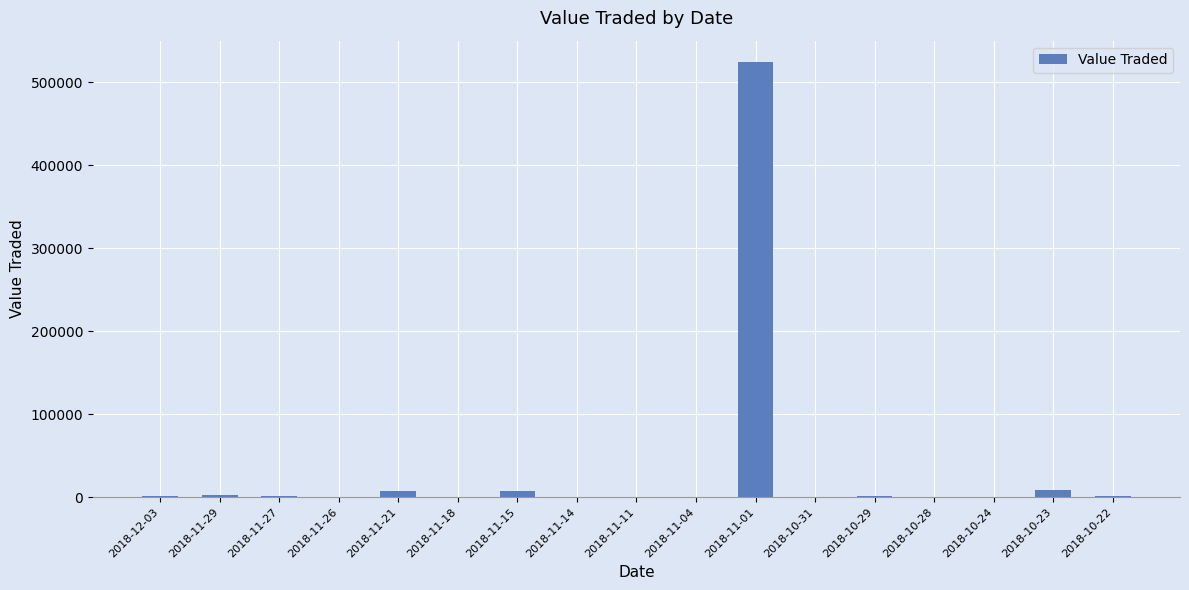

What is the sum of all values?

556305